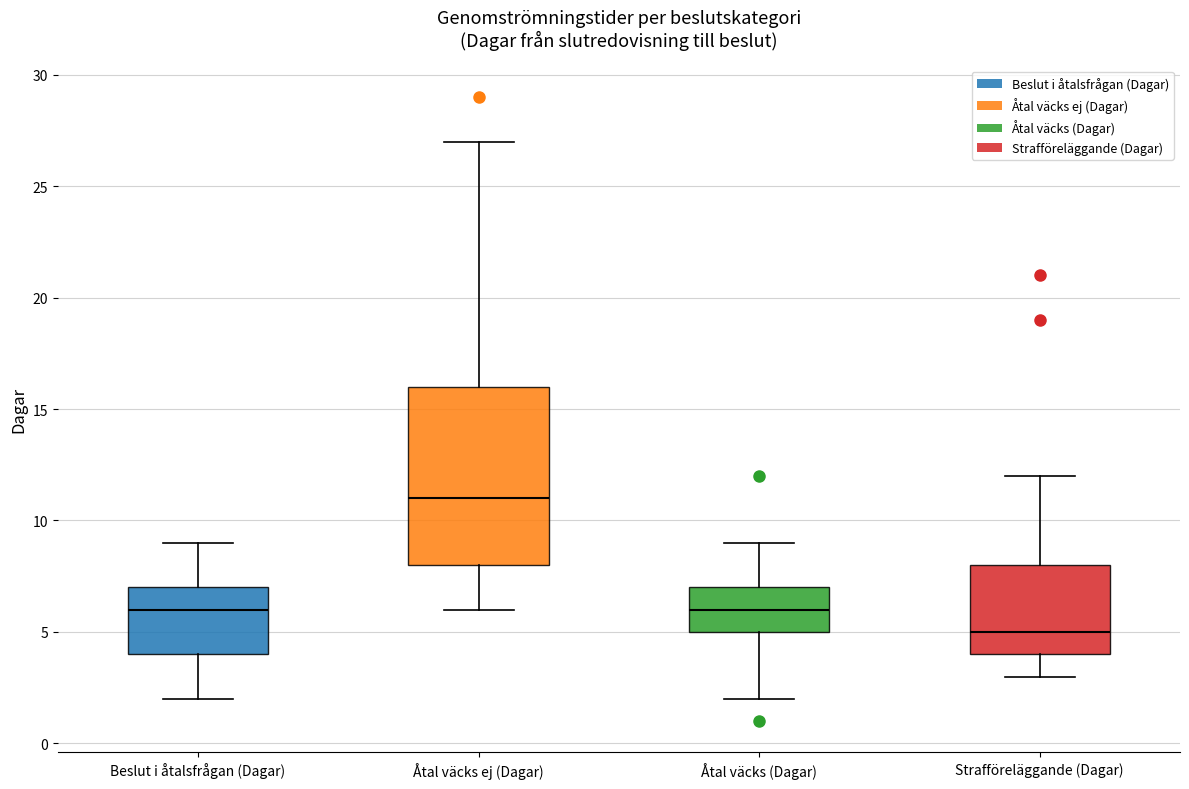

Which box has the lowest median line?

Strafföreläggande (Dagar)